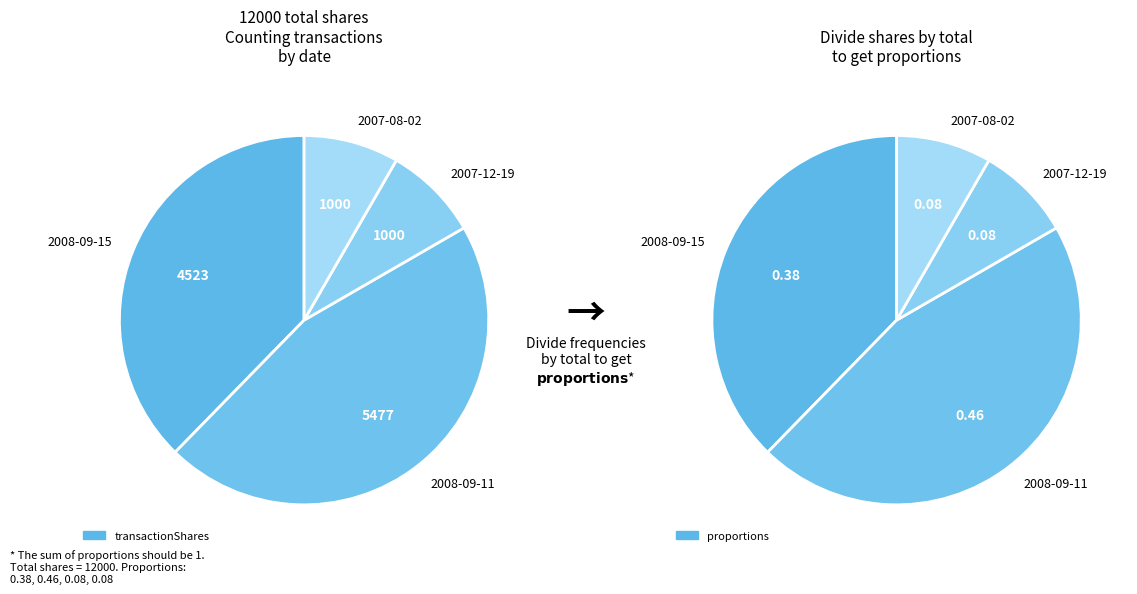

Is it true that 2007-08-02 is 8% of the pie?

True